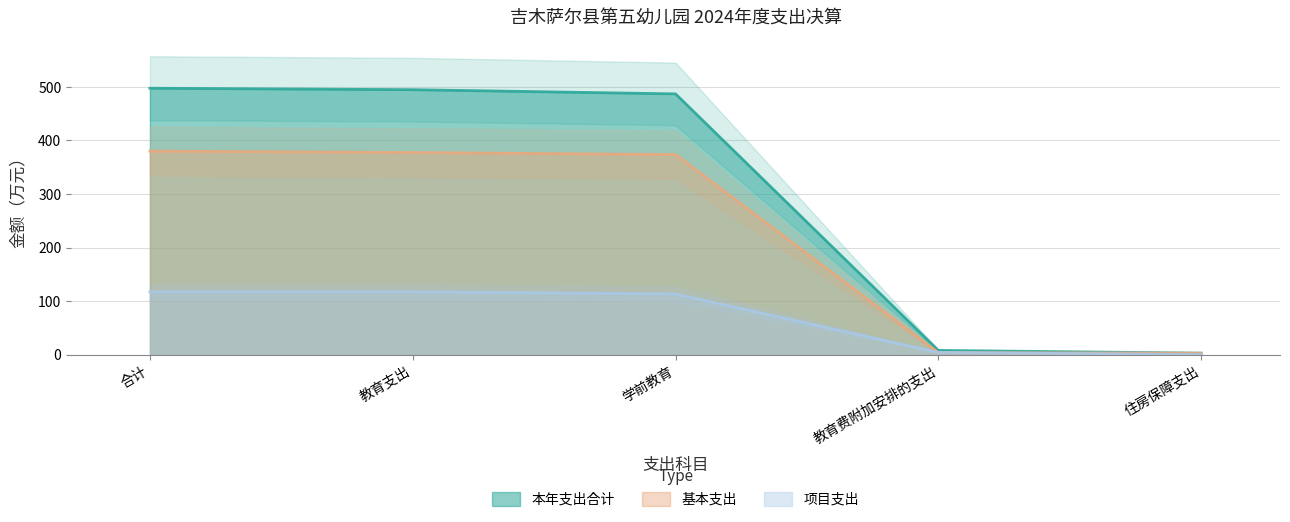

True or false: 项目支出 has more than 0 points higher than both neighbors.

False